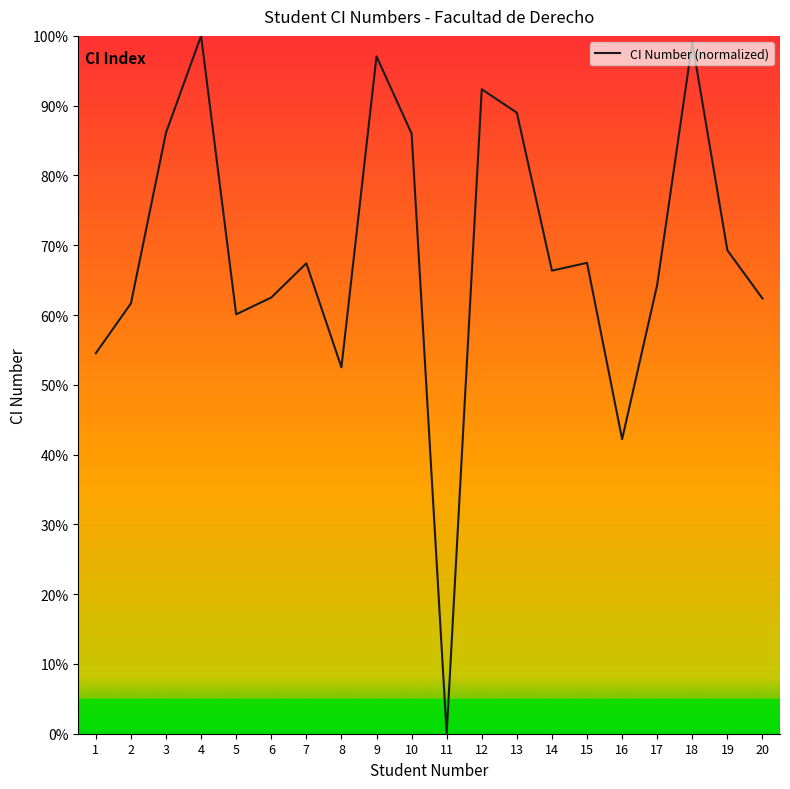

Which has a higher value, 20 or 8?

20